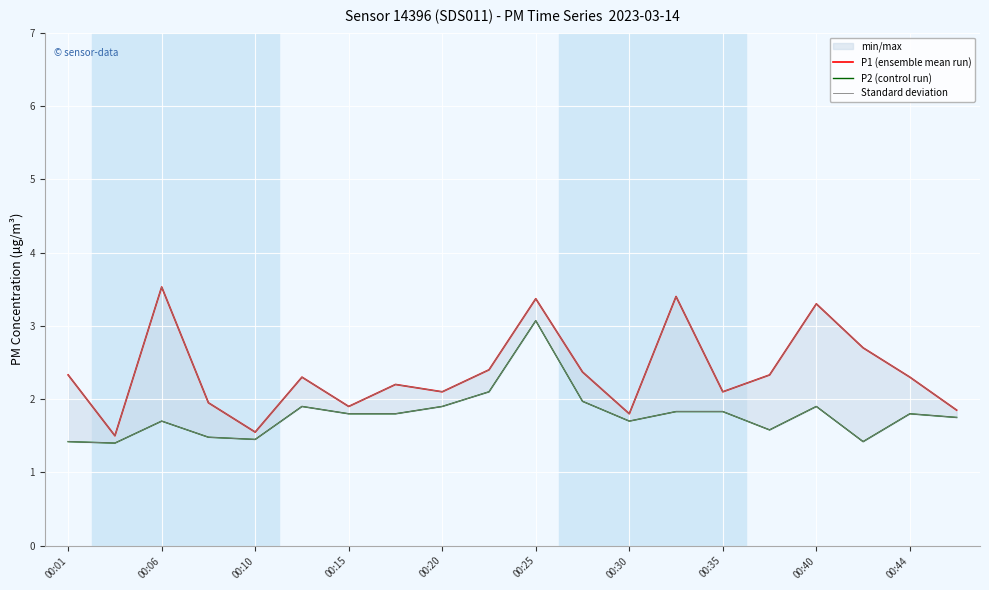

At which category does Standard deviation reach its first local valley?

00:06